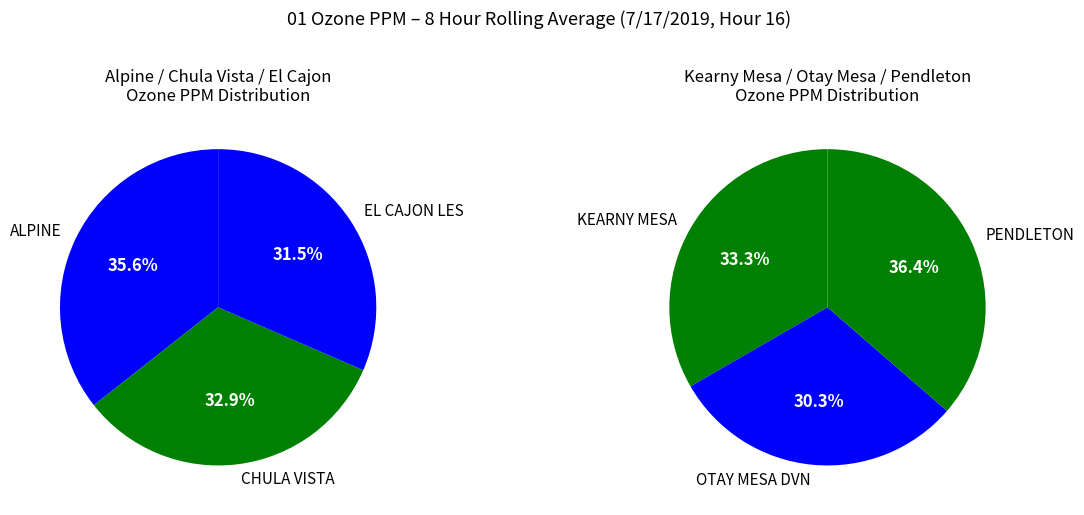

Does OTAY MESA DVN represent more than half of the total?

No